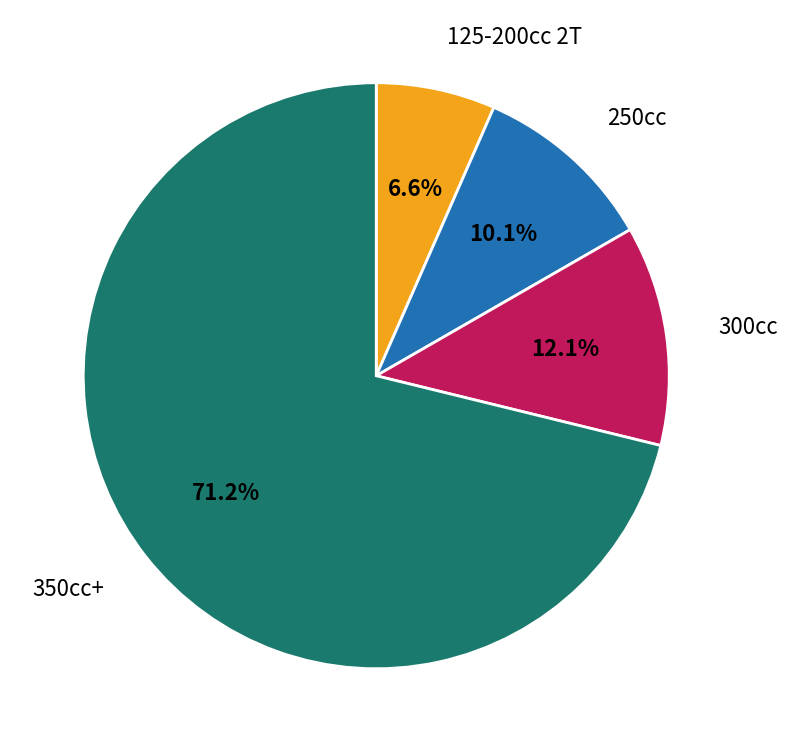

Is the sum of 250cc and 300cc greater than half?

No